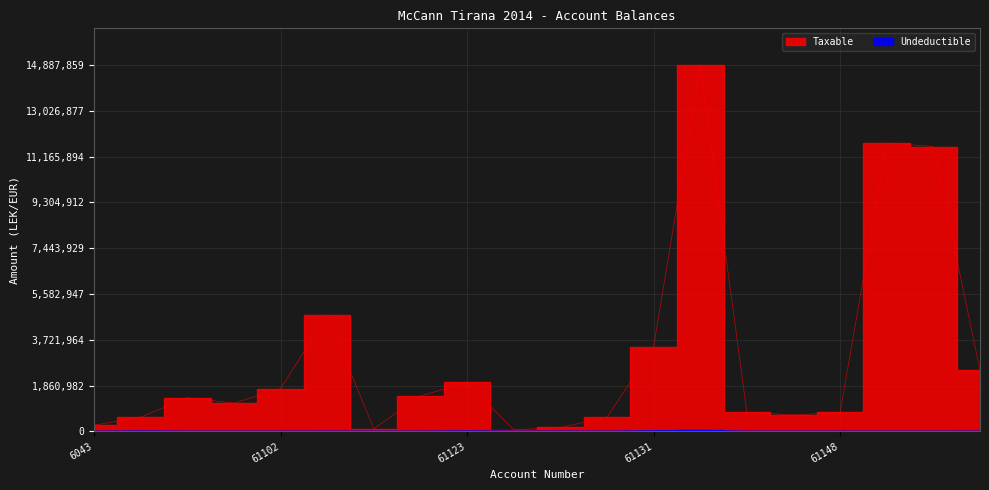

Which series has the widest spread of values?

Taxable